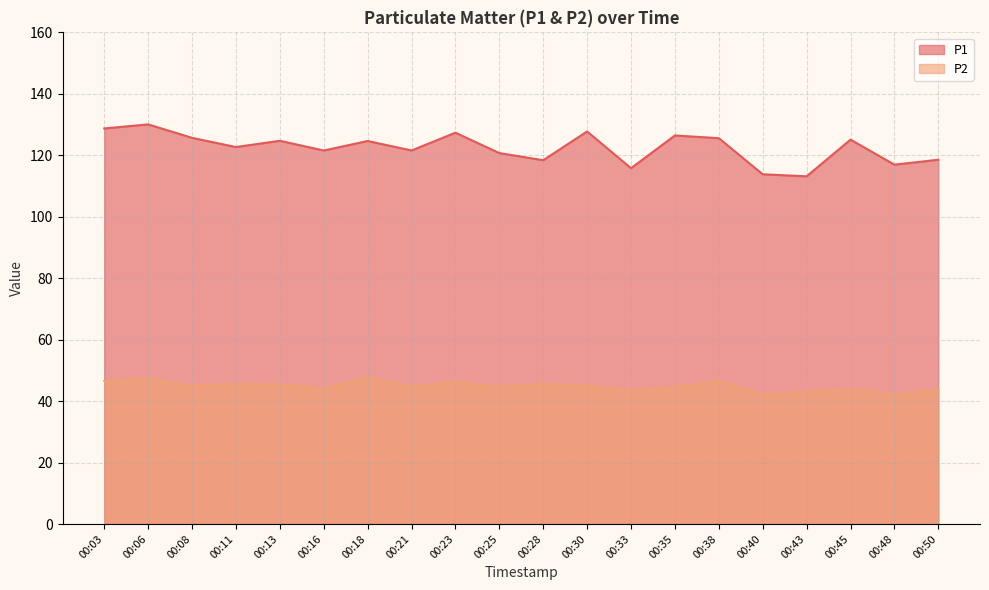

What is the approximate value of P2 at 00:06?

47.5